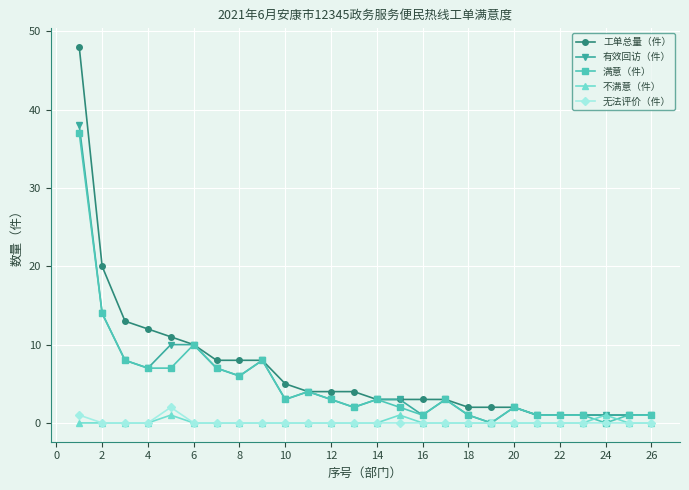

Which series has the widest spread of values?

工单总量（件）